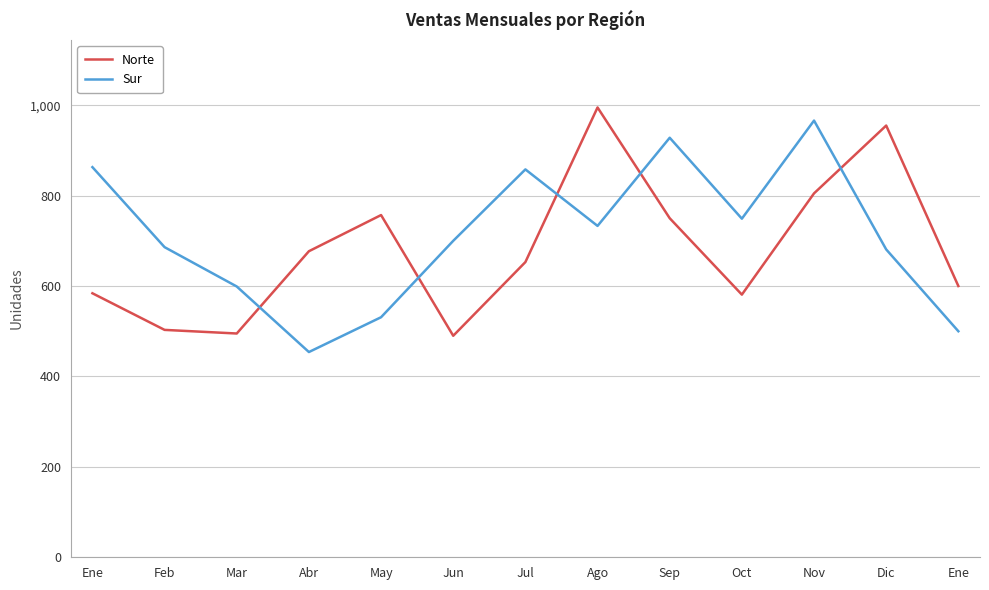

Between which two adjacent categories do Norte and Sur first intersect?

Mar and Abr